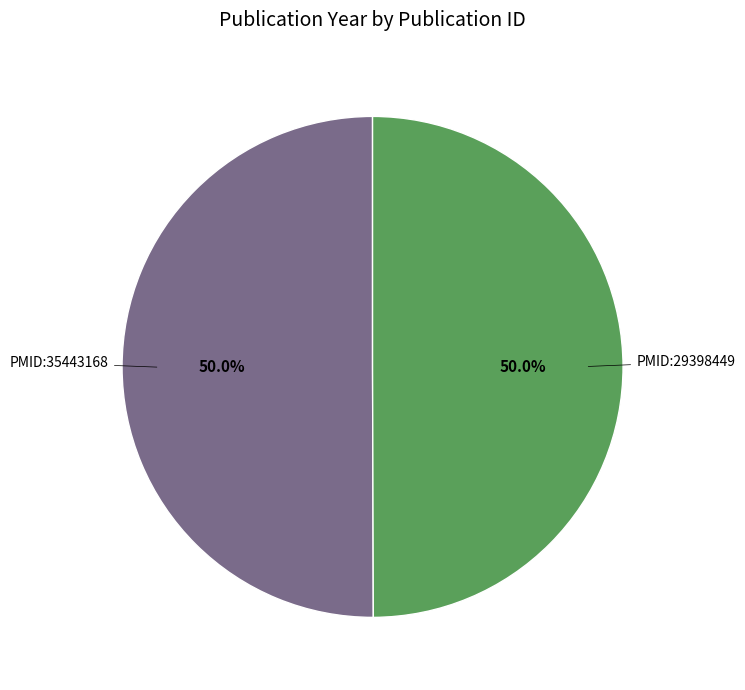

How many slices are in this pie chart?

2